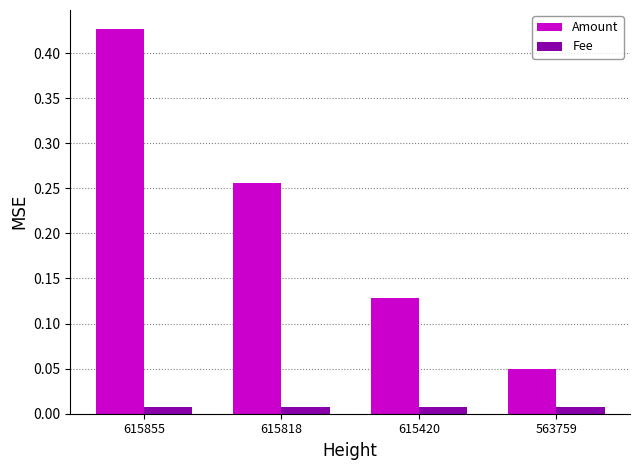

At which category is the sum across all series the highest?

615855